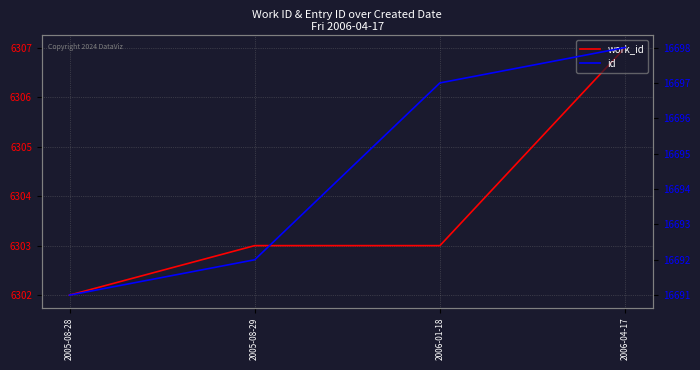

Rank the series at 2005-08-28 from highest to lowest value.

id, work_id